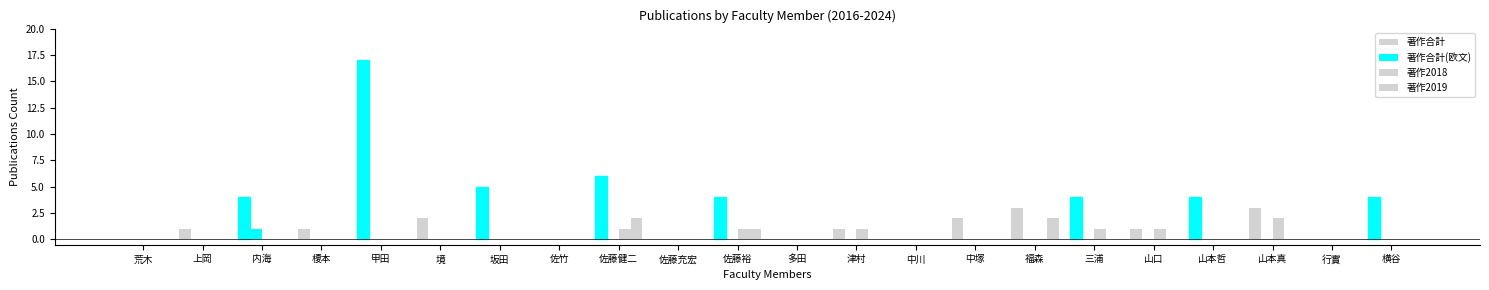

Are the bars horizontal?

No